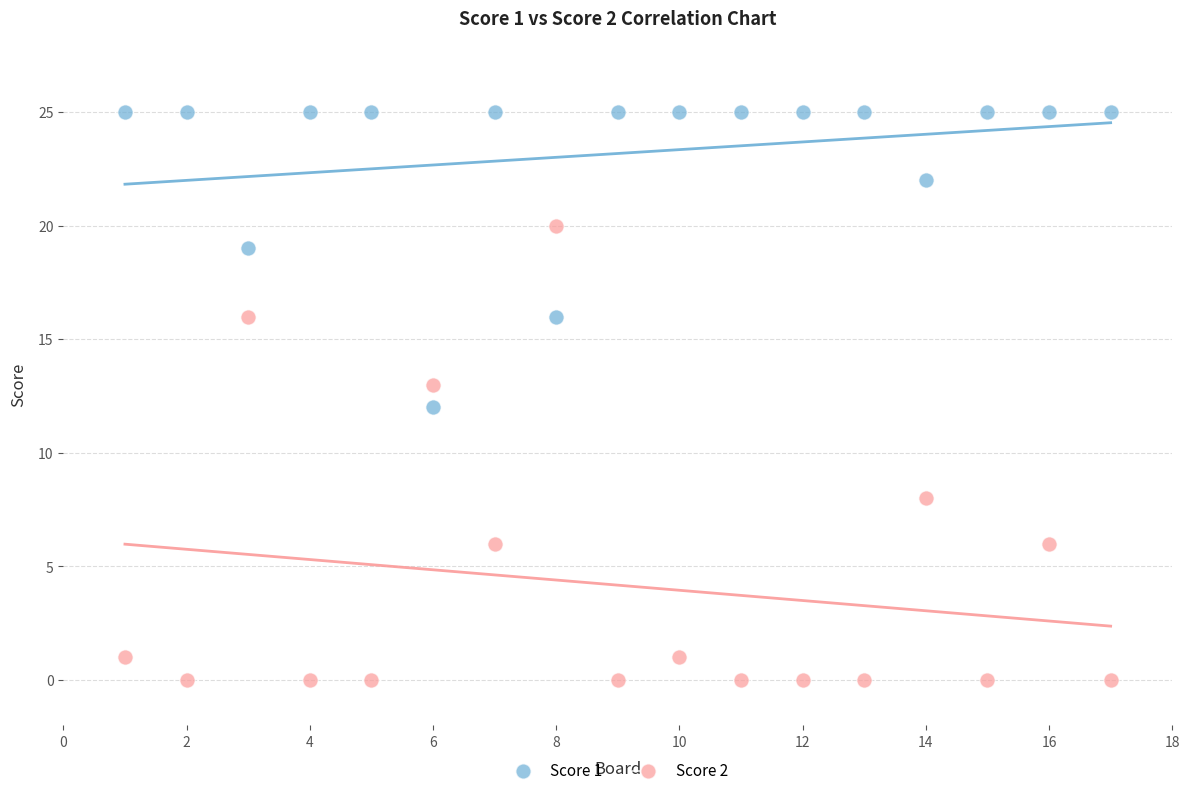

What are all the series names shown in the legend?

Score 1, Score 2